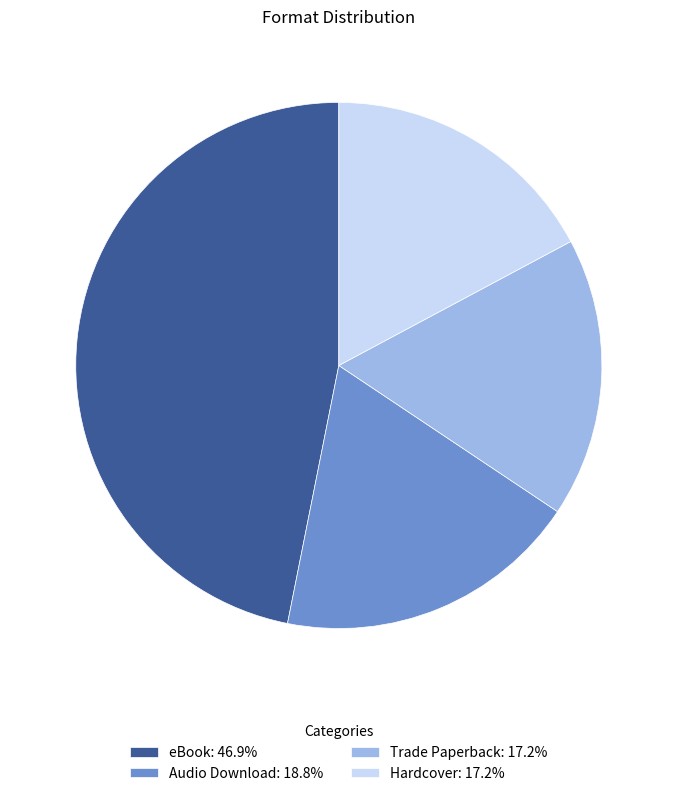

Is the sum of eBook: 46.9% and Hardcover: 17.2% greater than half?

Yes